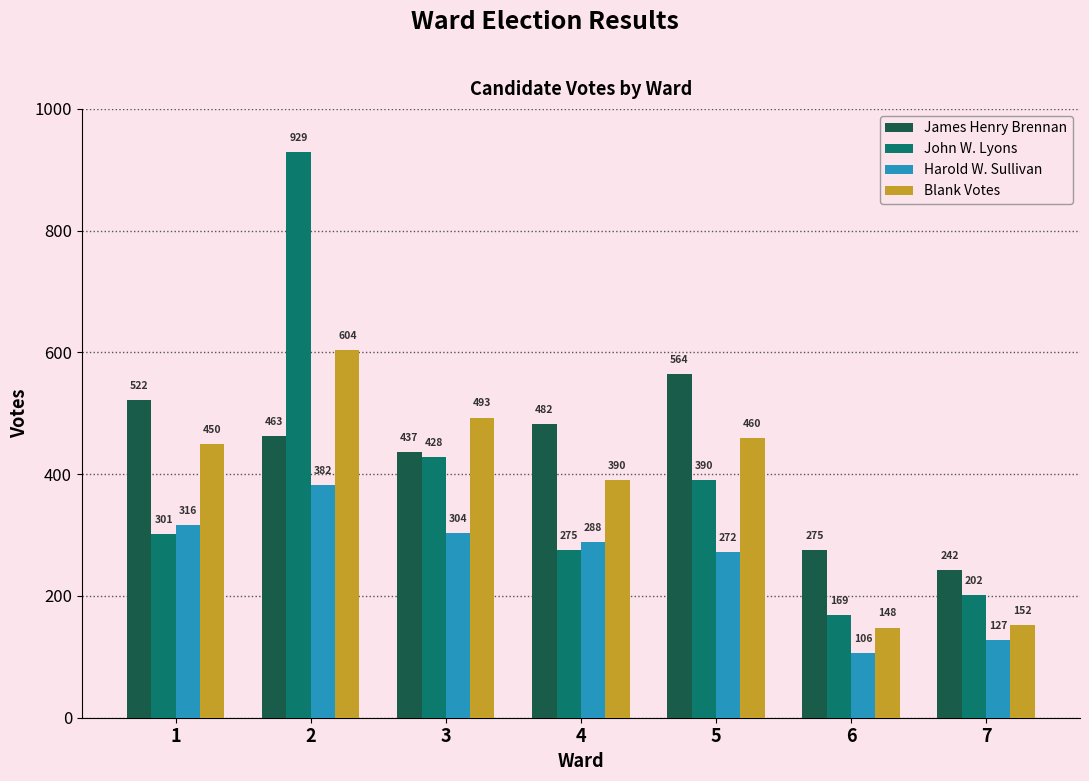

How many bars are there in each group?

4